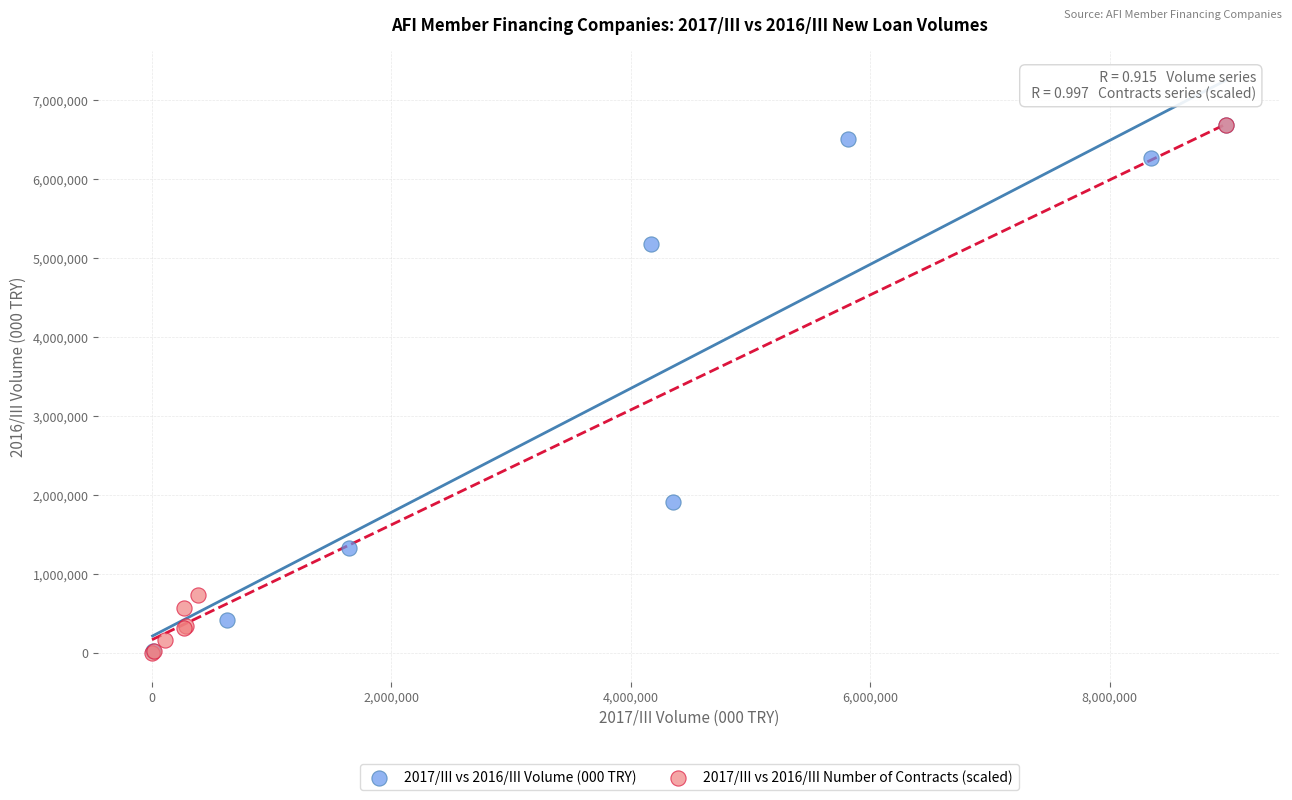

What are all the series names shown in the legend?

2017/III vs 2016/III Volume (000 TRY), 2017/III vs 2016/III Number of Contracts (scaled)